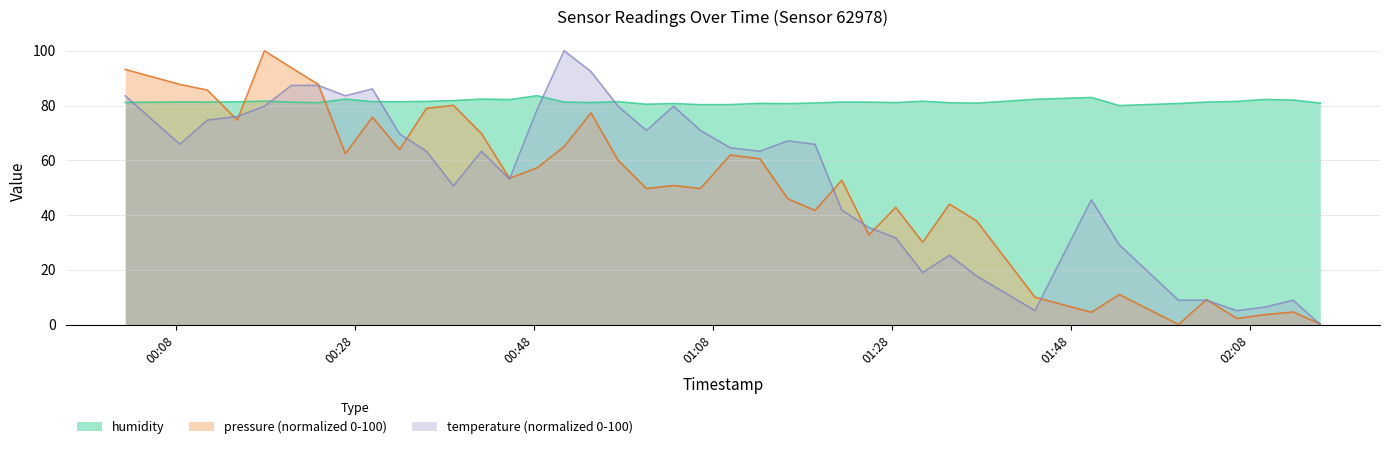

How many interior local peaks does the humidity series have?

11